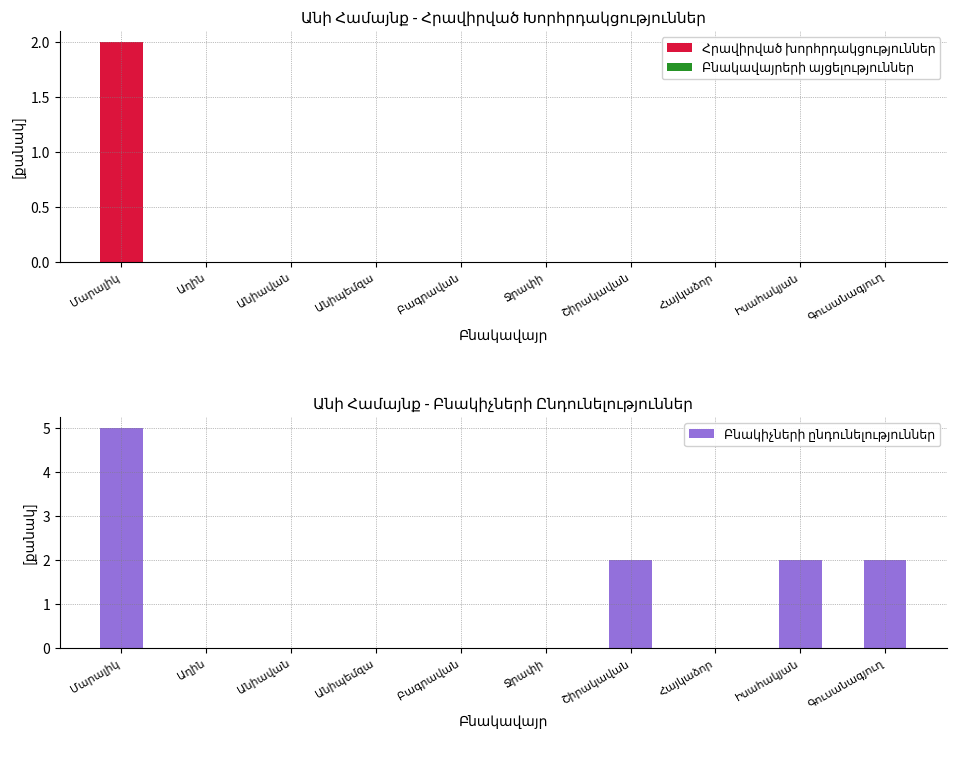

How many groups of bars are there?

10